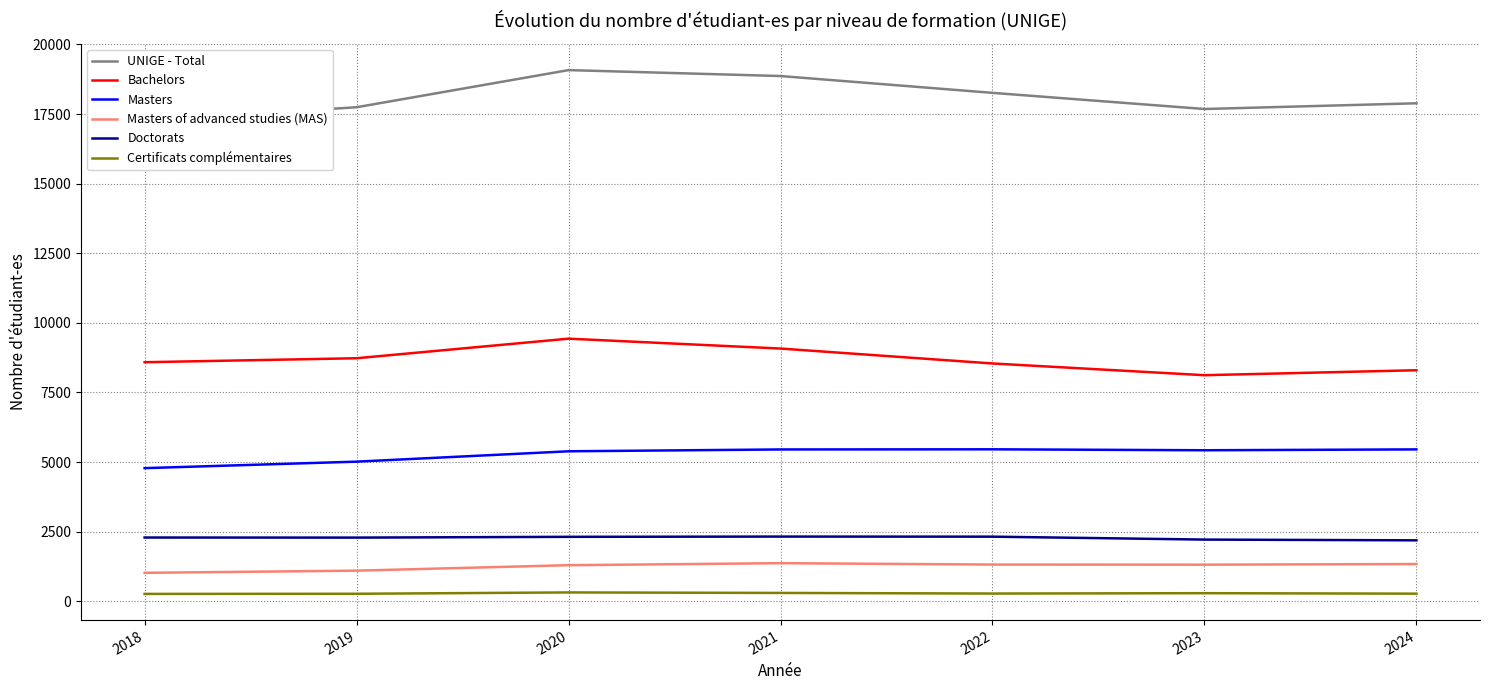

What is the total value across all series at 2024?

35445